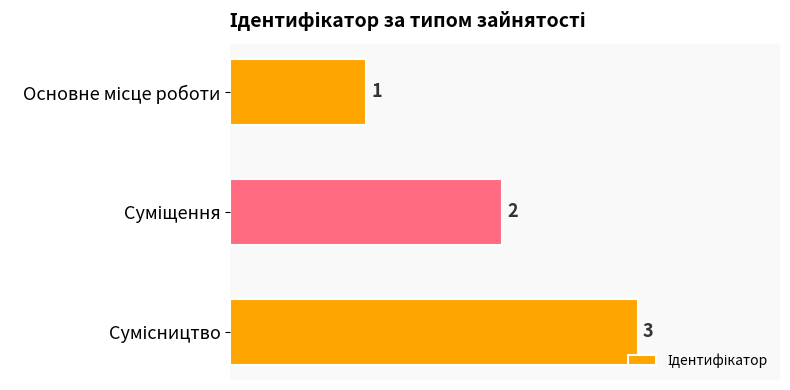

What is the maximum value shown in the chart?

3